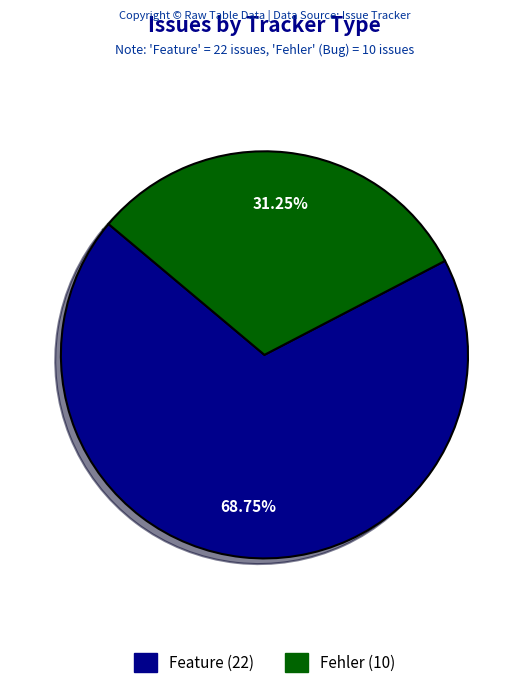

What is the ratio of the value at Feature to the value at Fehler?

2.2